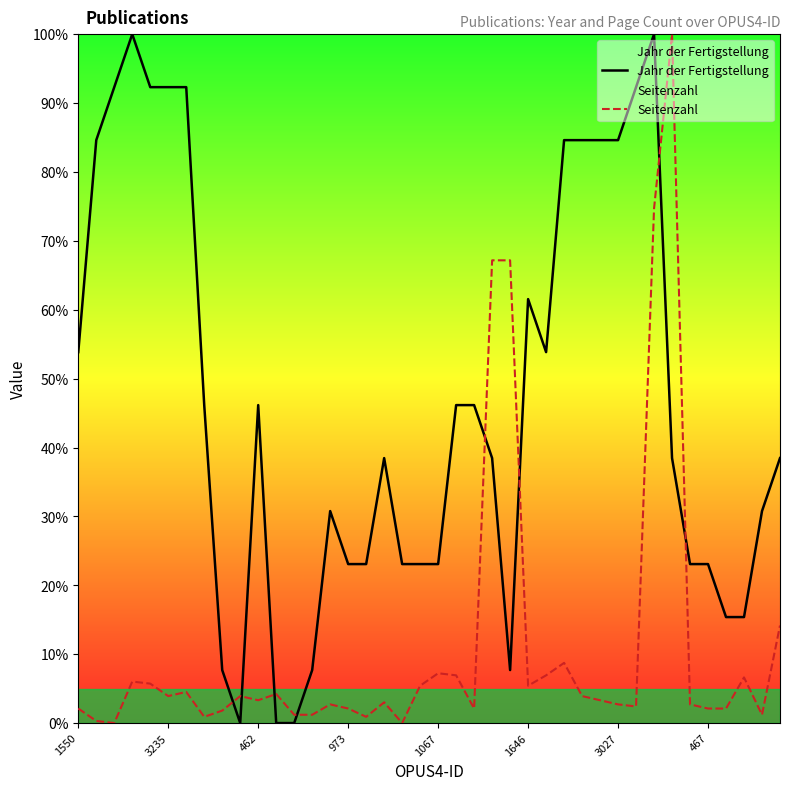

How many intersections are there between Seitenzahl and Jahr der Fertigstellung?

8